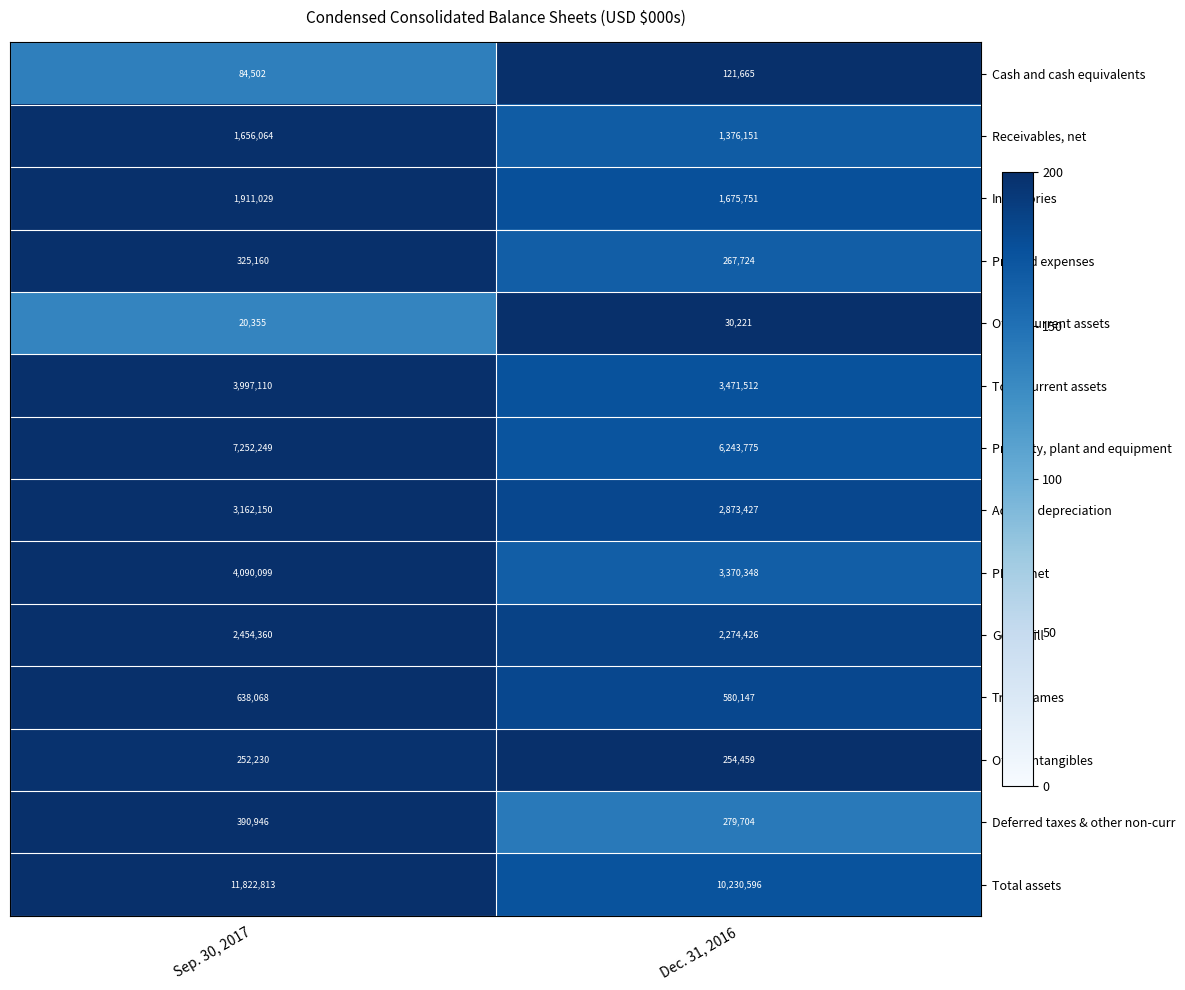

What is the highest value of the Other current assets series?

30221